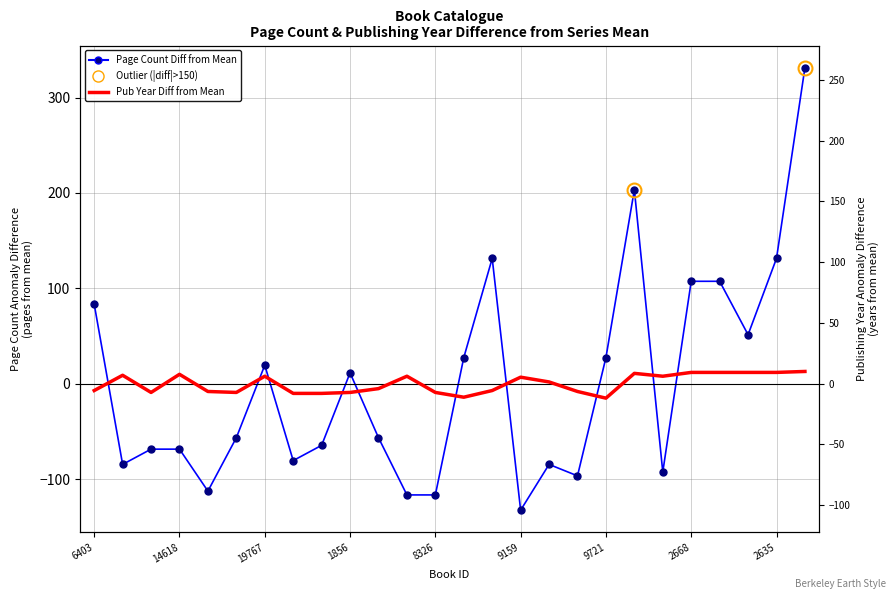

How many interior local peaks does the Pub Year Diff from Mean series have?

6